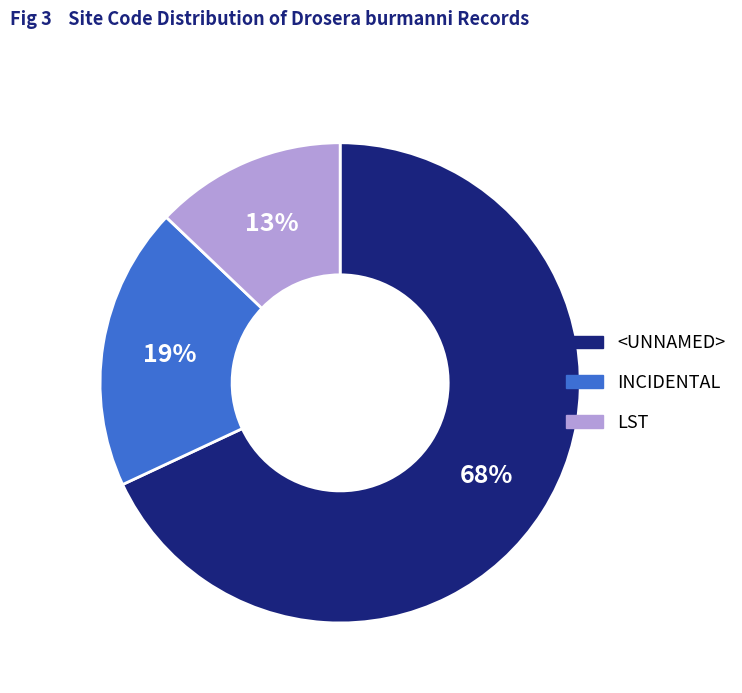

How many slices are in this pie chart?

3